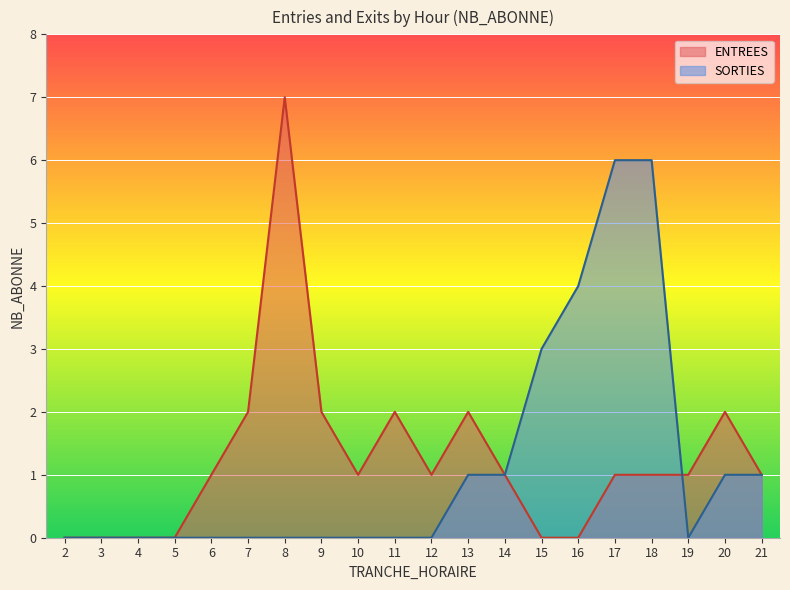

Which category has the highest value in the SORTIES series?

17